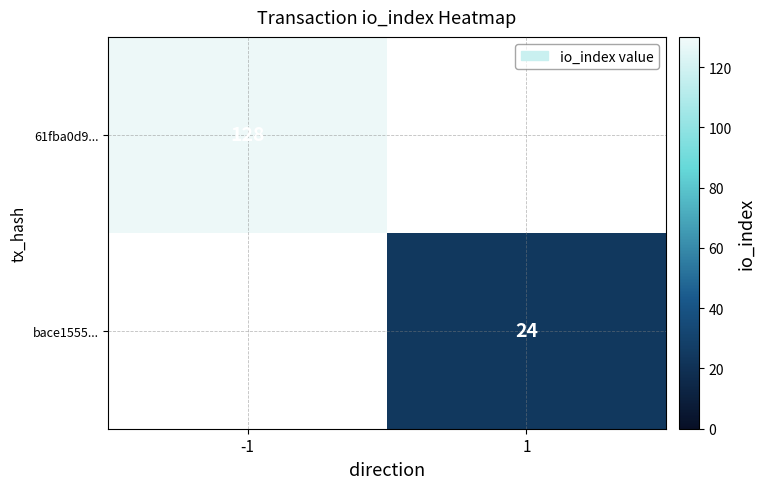

Is the value of 61fba0d9... at -1 greater than the value of bace1555... at 1?

Yes